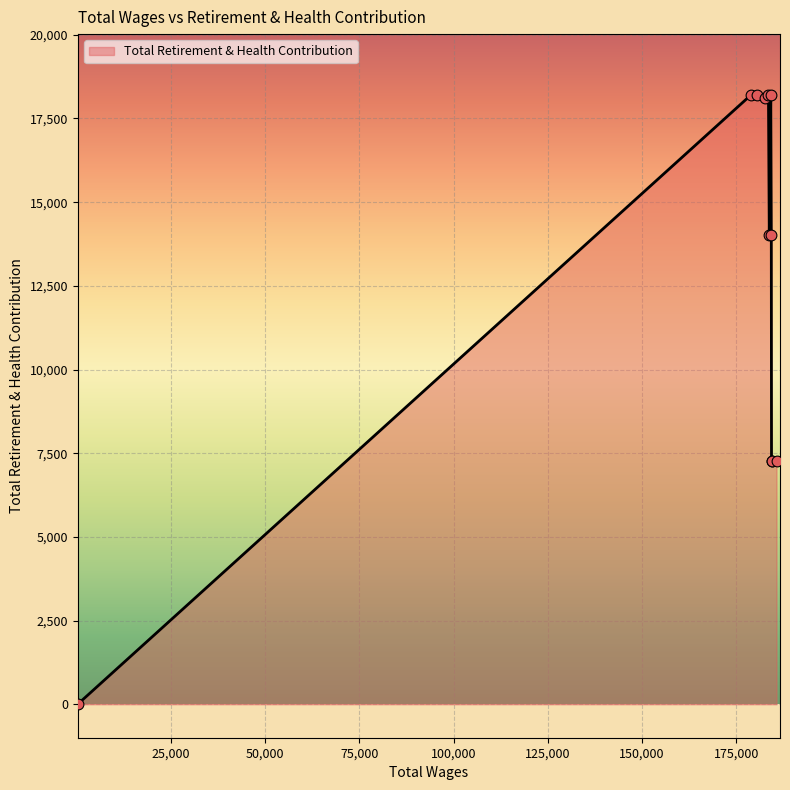

What is the change in value from 184169.23 to 183781.37?

-4180.3